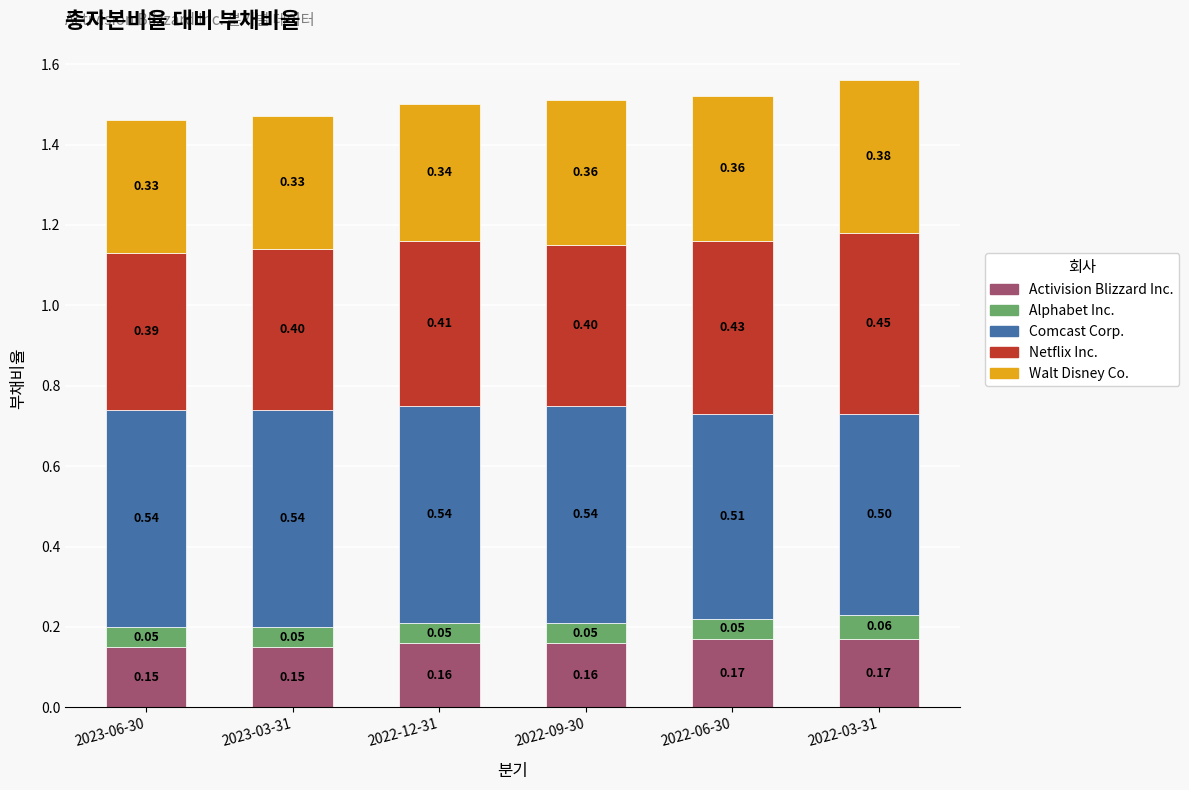

At which category is the sum across all series the highest?

2022-03-31